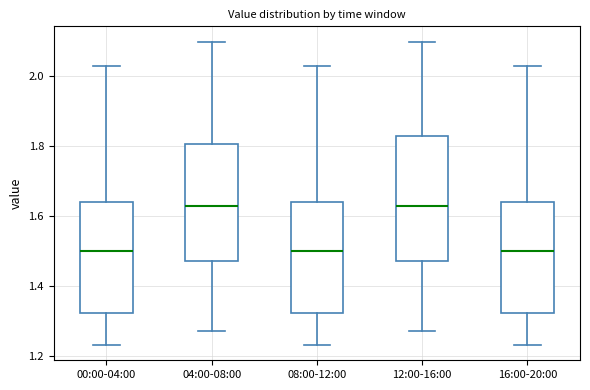

Where does the lower whisker of the box for 04:00-08:00 end on the y-axis? The values are not printed on the chart, so give them approximately, as read against the axis.

1.28